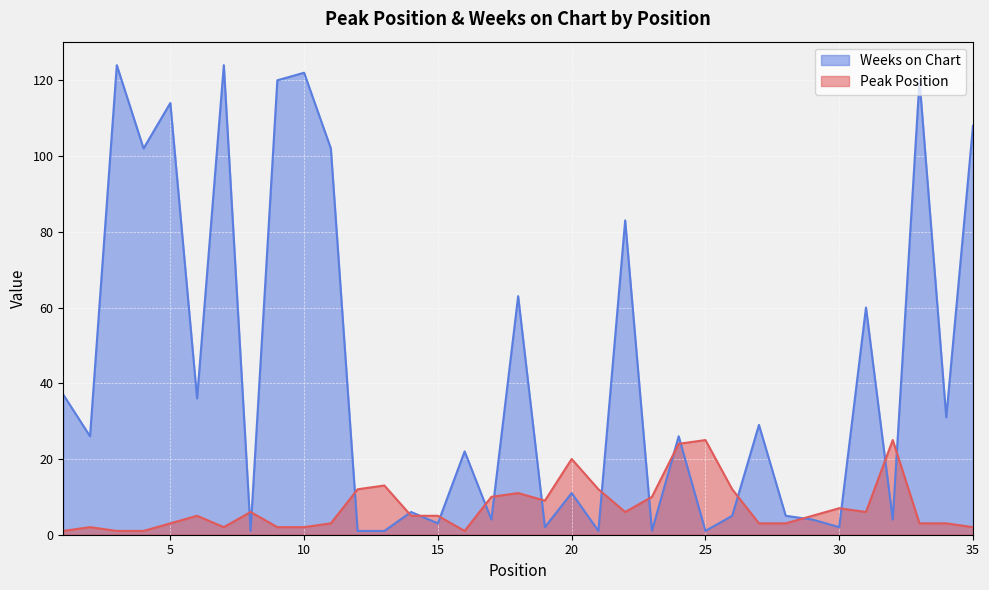

Rank the series at 31 from lowest to highest value.

Peak Position, Weeks on Chart